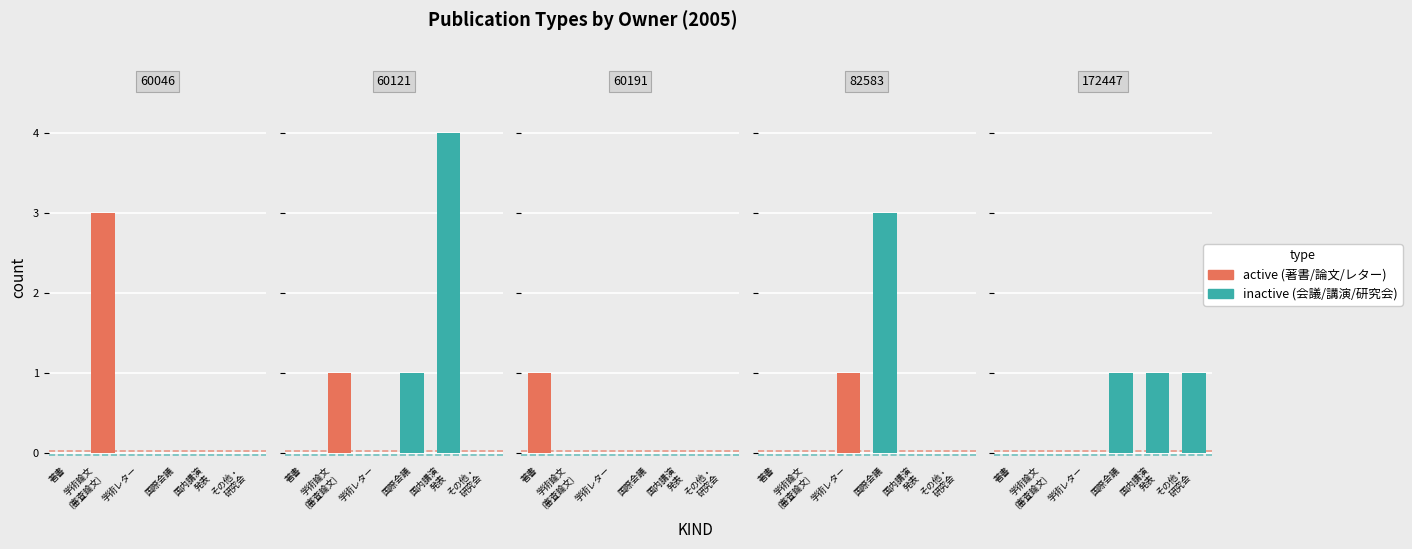

How many positive values does the 学術論文 (審査論文) series have?

1